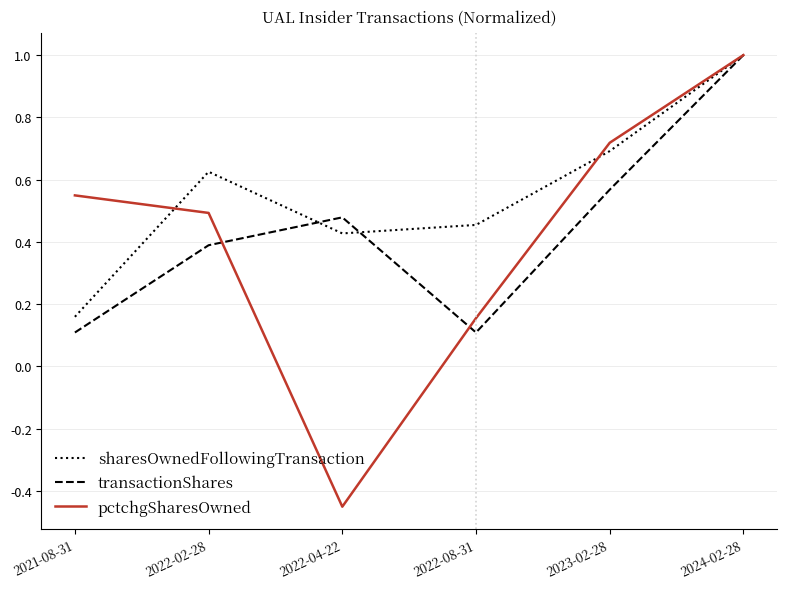

At which label is sharesOwnedFollowingTransaction closest to 0?

2021-08-31